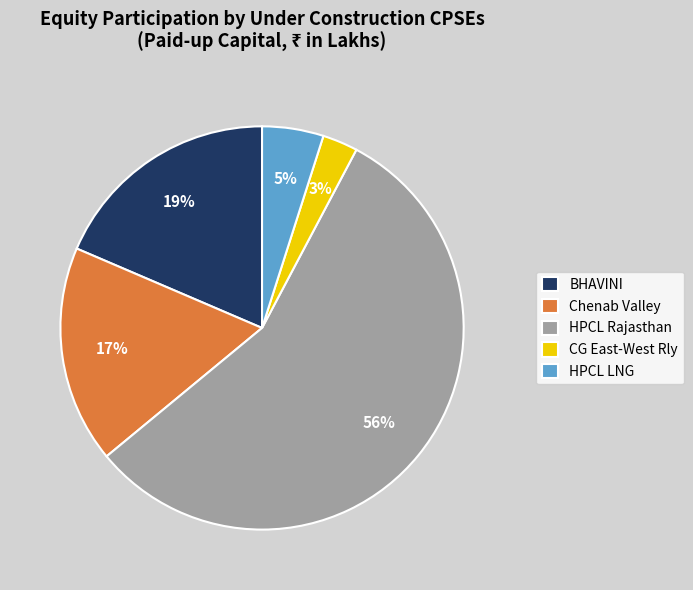

Is there any slice that represents more than half of the pie?

Yes